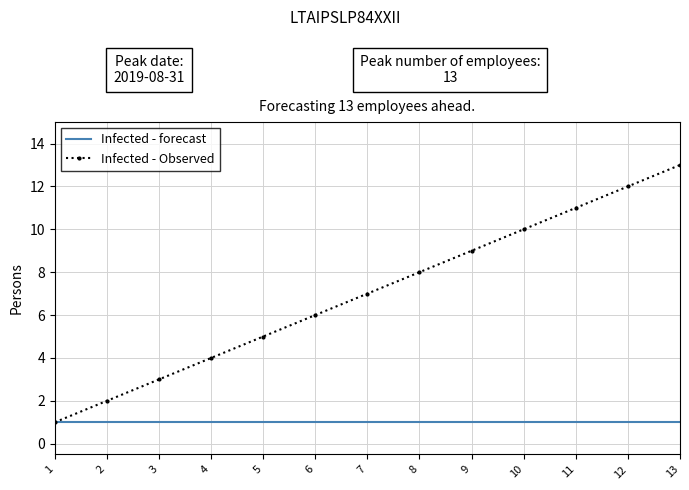

At which category is the sum across all series the highest?

13